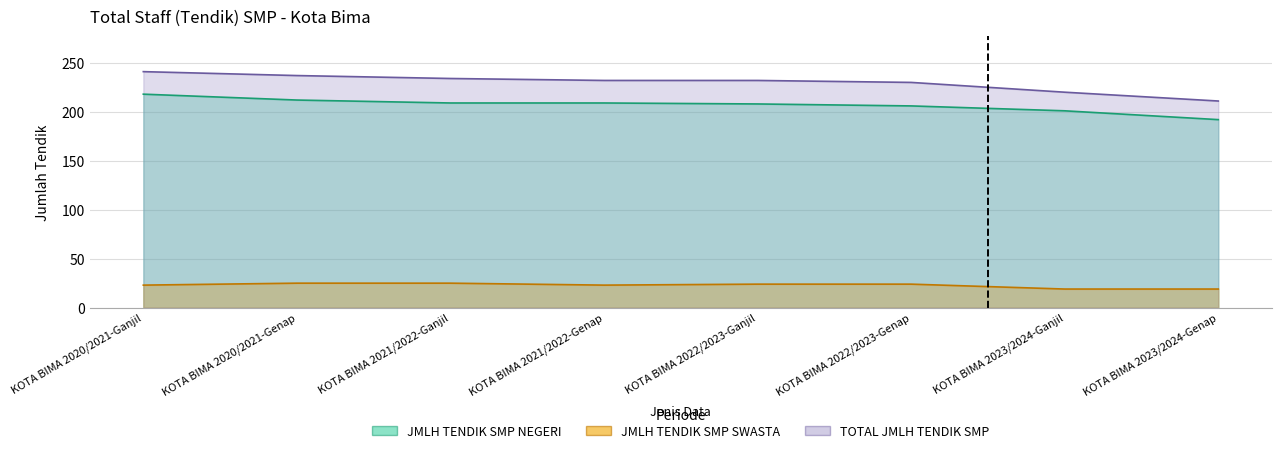

What is the spread (max minus min) of values at KOTA BIMA 2023/2024-Genap?

192